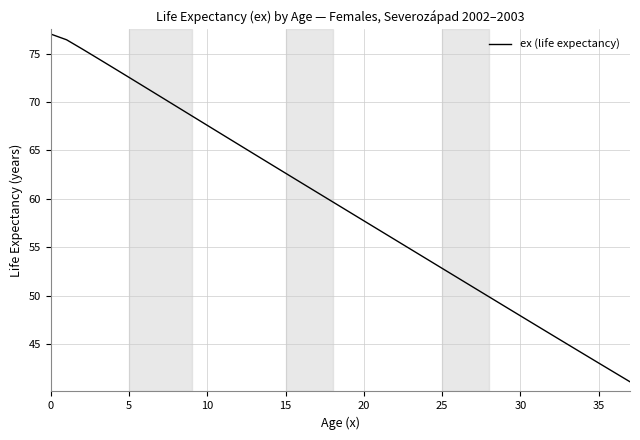

What is the difference between the maximum and minimum values?

35.9